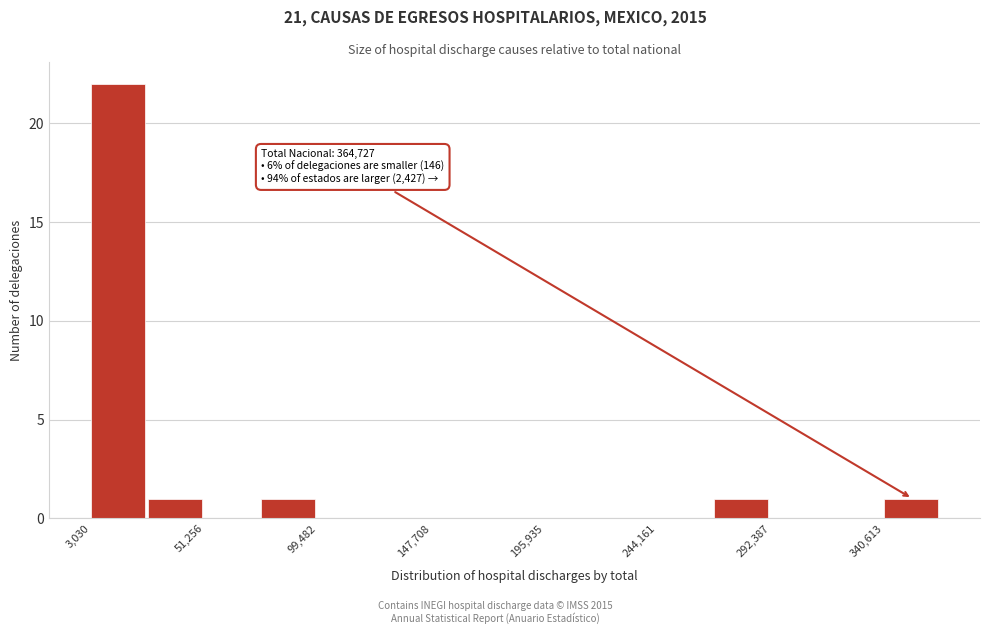

Over which range of the x-axis is the bar tallest?

5000 to 25000